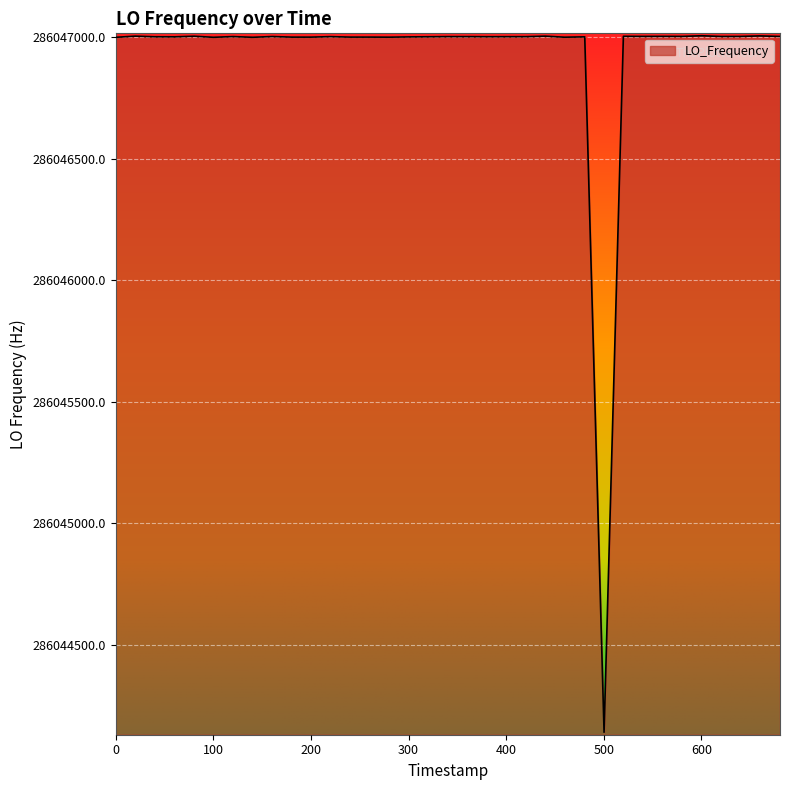

What is the difference between the maximum and minimum values?

2867.3